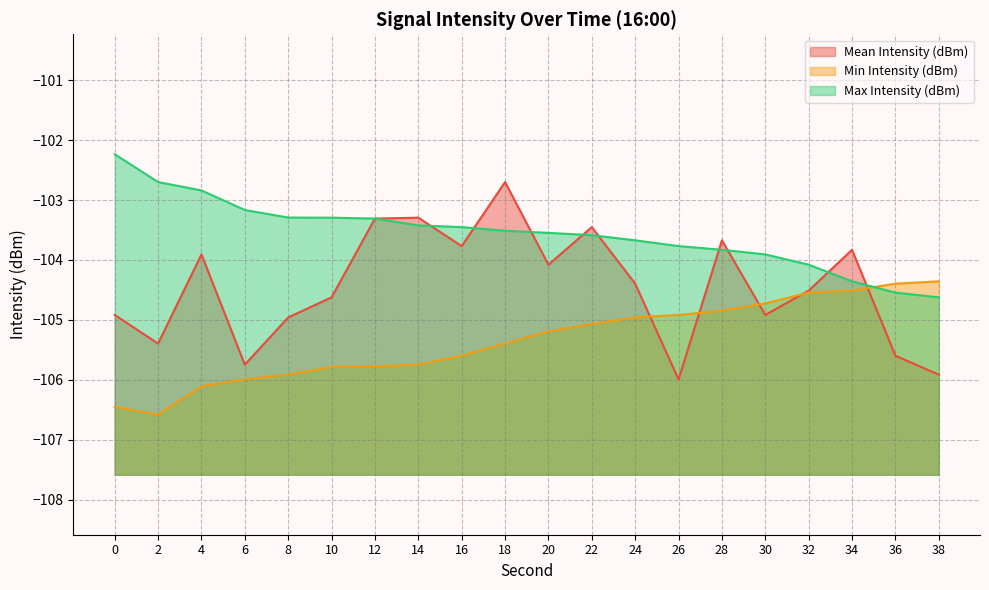

After their last crossing, which series has the higher values: Max Intensity (dBm) or Mean Intensity (dBm)?

Max Intensity (dBm)